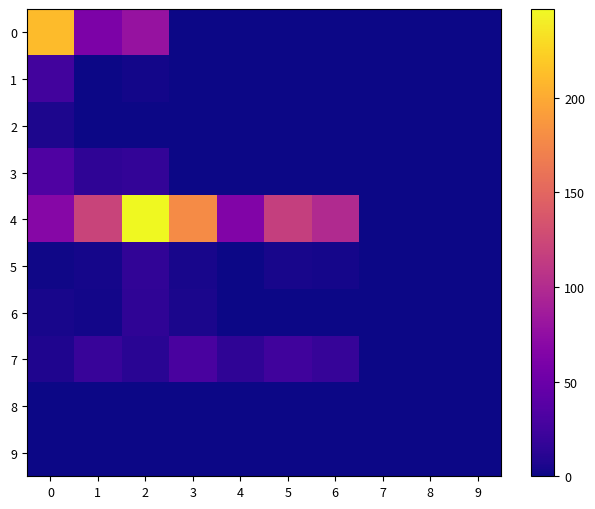

Which label corresponds to the smallest value in the chart?

3